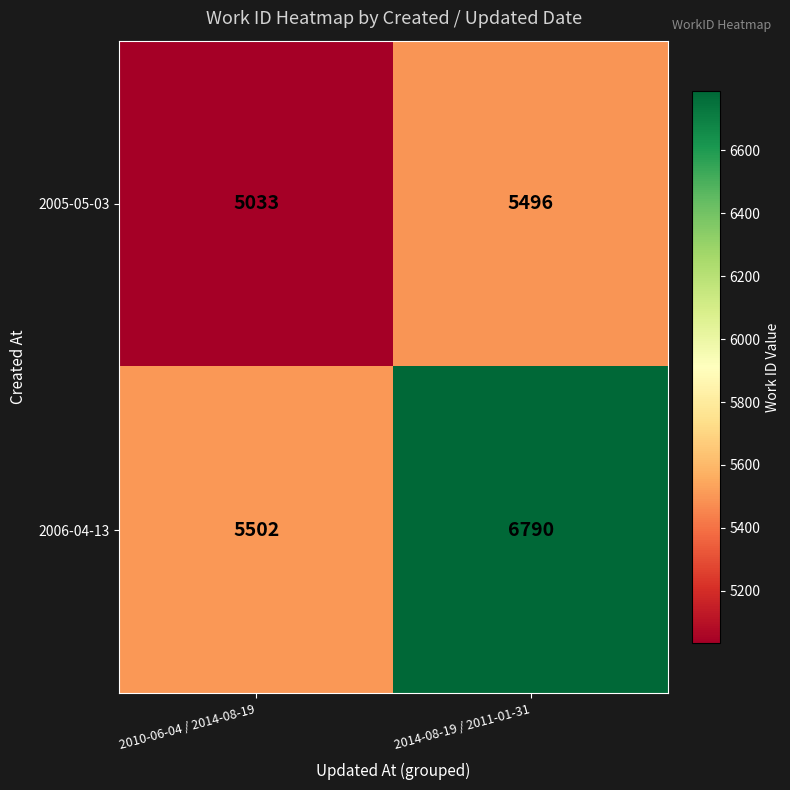

At which category does the chart reach its peak across all series?

2014-08-19 / 2011-01-31